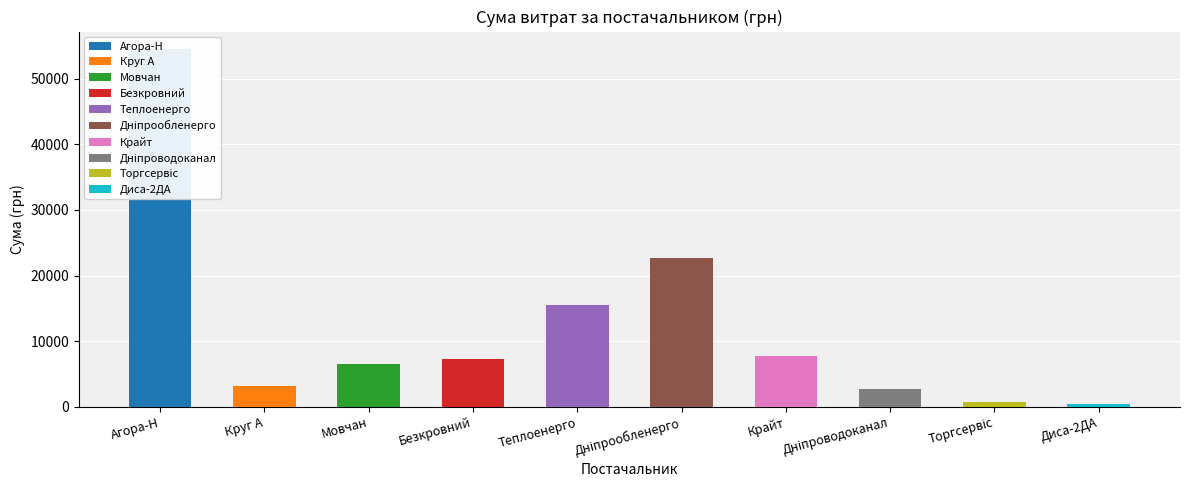

At which label is the value closest to 27467?

Дніпрообленерго